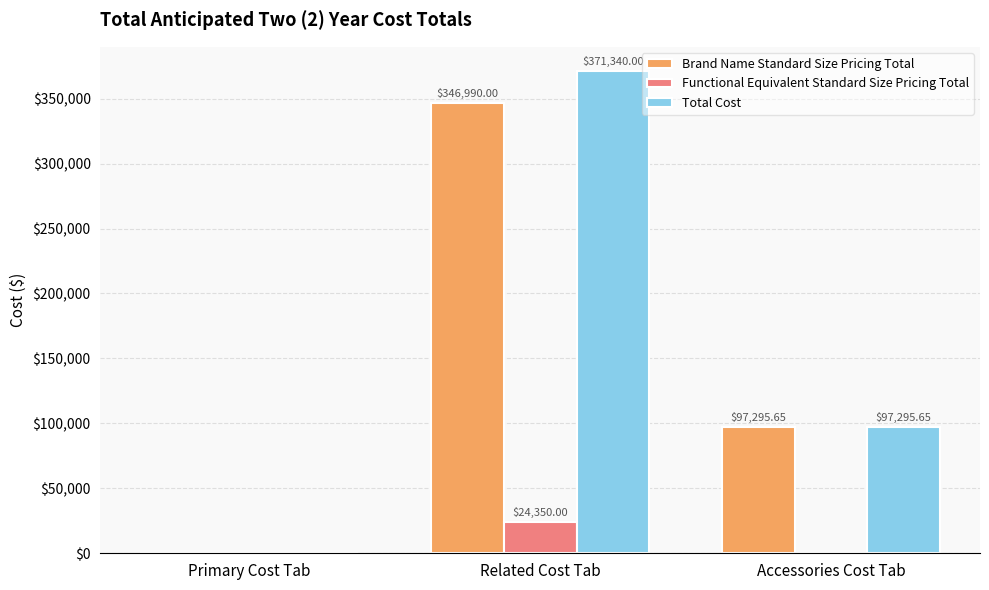

Between Primary Cost Tab and Related Cost Tab, which series saw the biggest shift?

Total Cost